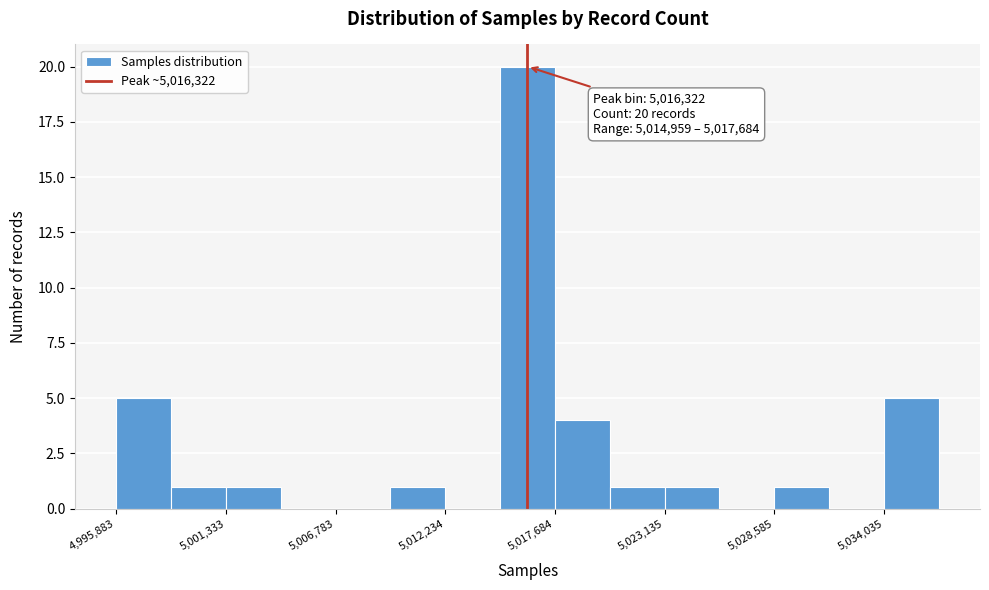

Around what value on the x-axis is the tallest bar? Give the approximate position of its centre, as read against the axis.

5016000